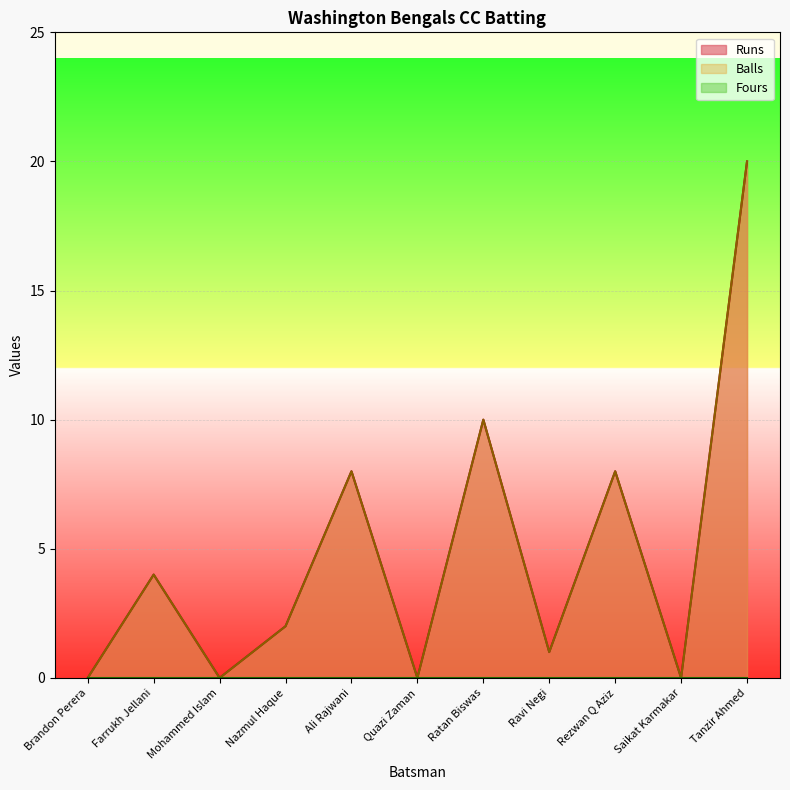

Which category has the highest value across all series?

Tanzir Ahmed